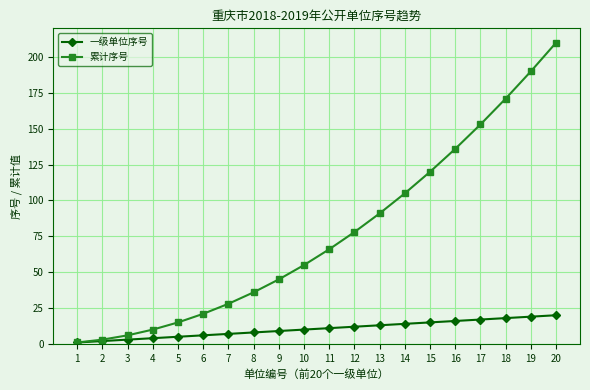

Rank the series by their average value, from lowest to highest.

一级单位序号, 累计序号